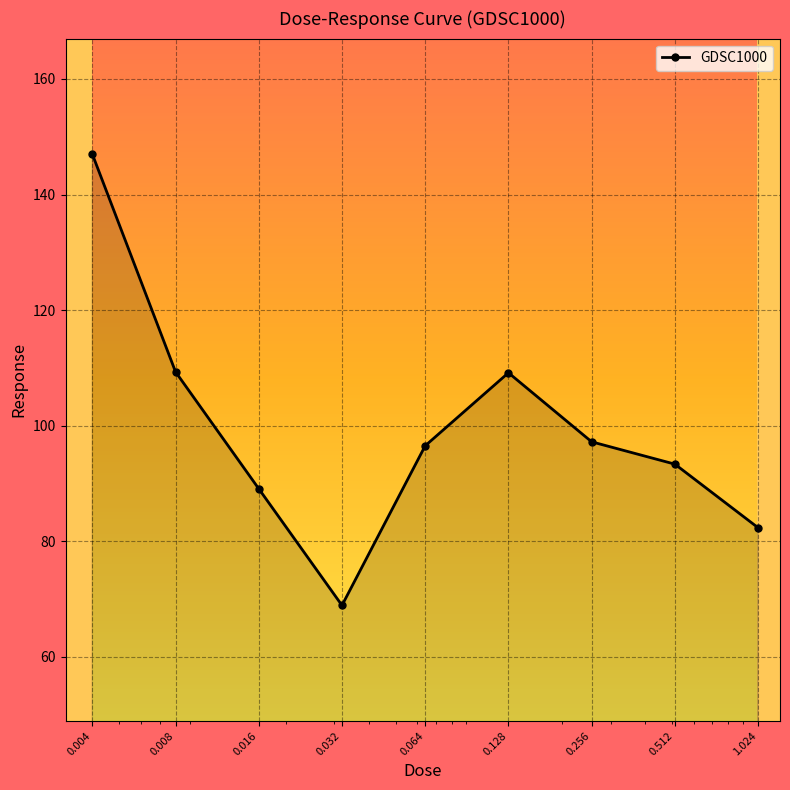

What is the value of the 7th point from the left?

97.2